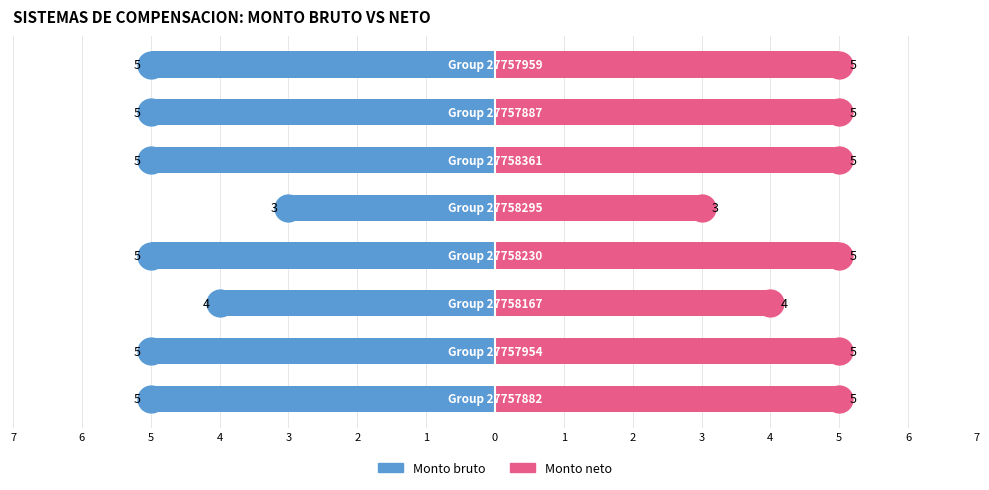

How many Monto bruto values are between -5 and -4?

7